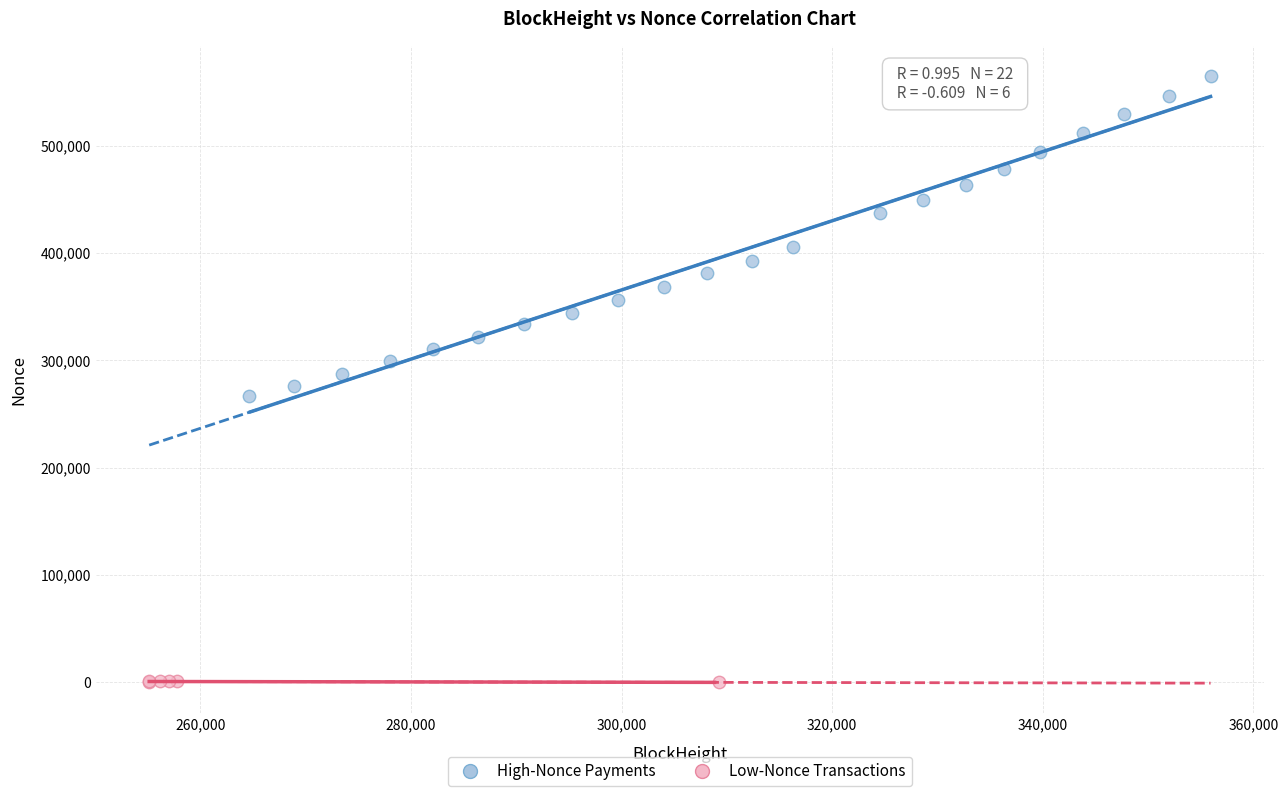

Which series reaches the minimum Y coordinate?

Low-Nonce Transactions